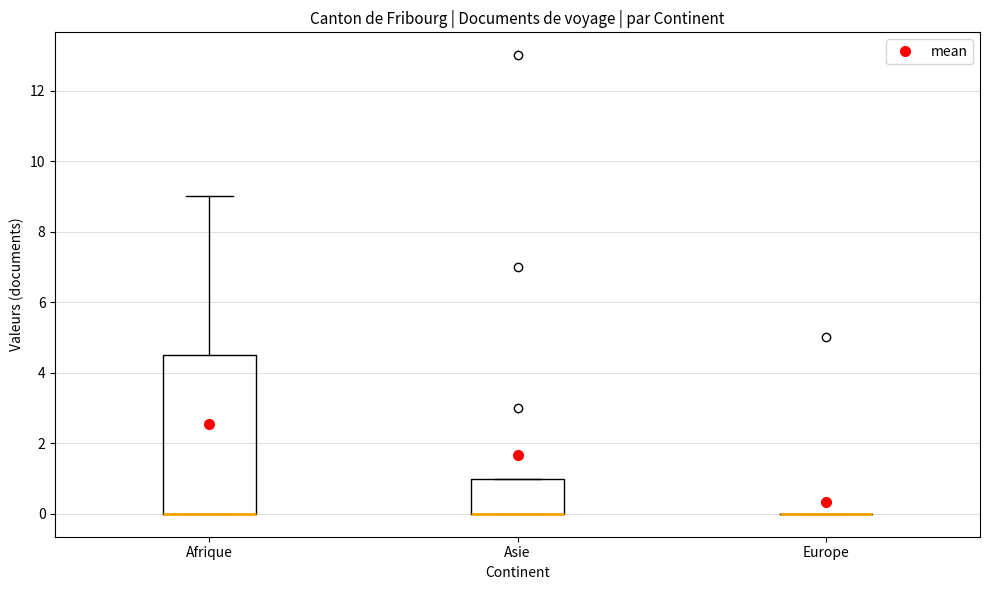

Which box is the tallest, from its lower edge to its upper edge?

Afrique